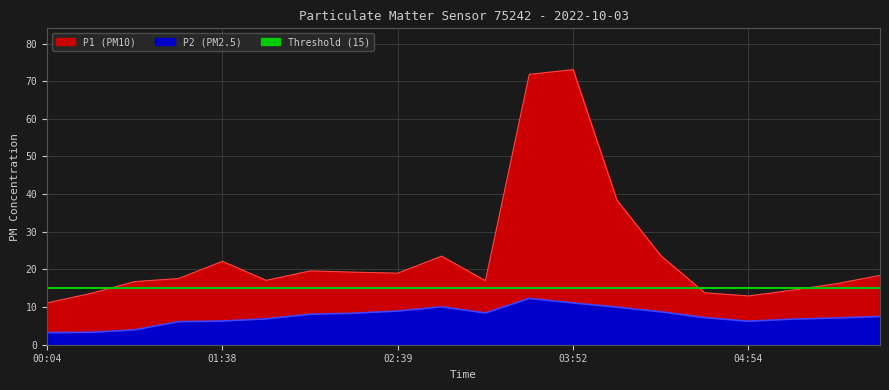

What is the difference between the P2 values at 00:04 and 05:10?

3.6